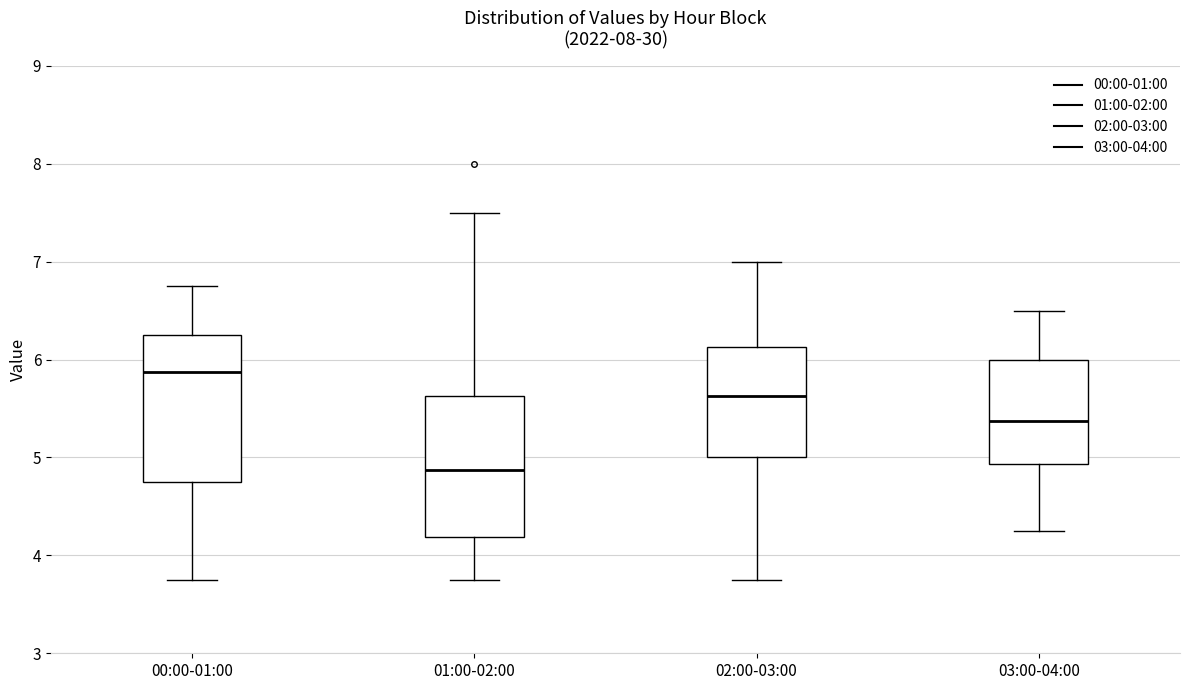

Where does the median line of the box for 02:00-03:00 sit on the y-axis? The values are not printed on the chart, so give them approximately, as read against the axis.

5.6